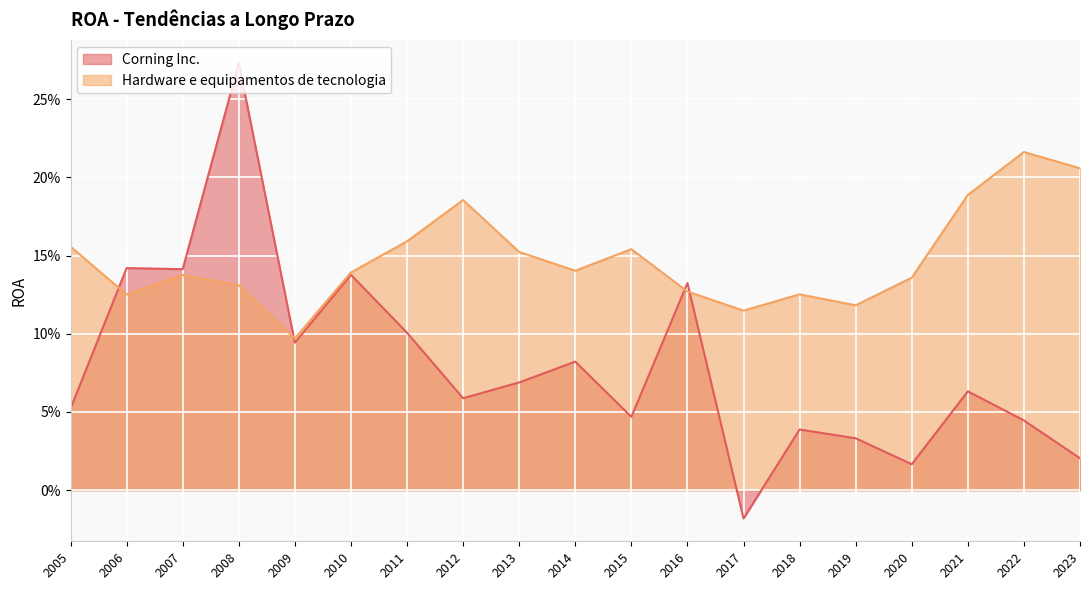

Which series has the largest total across all categories?

Hardware e equipamentos de tecnologia